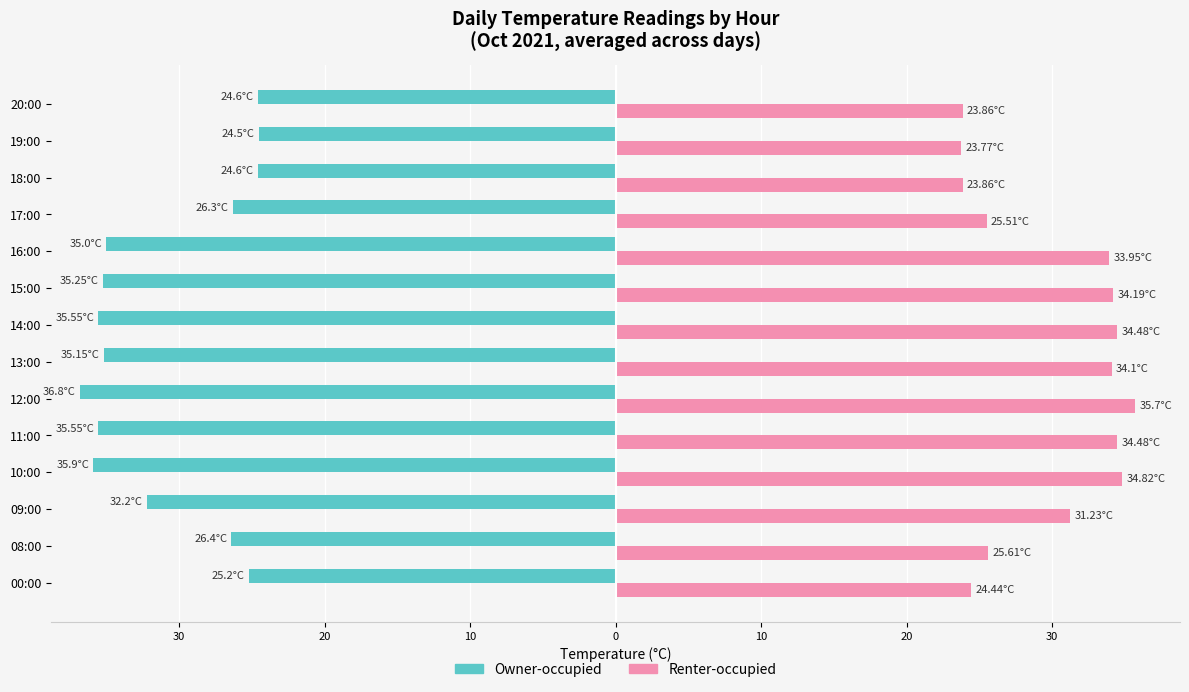

What are all the series names shown in the legend?

Owner-occupied, Renter-occupied